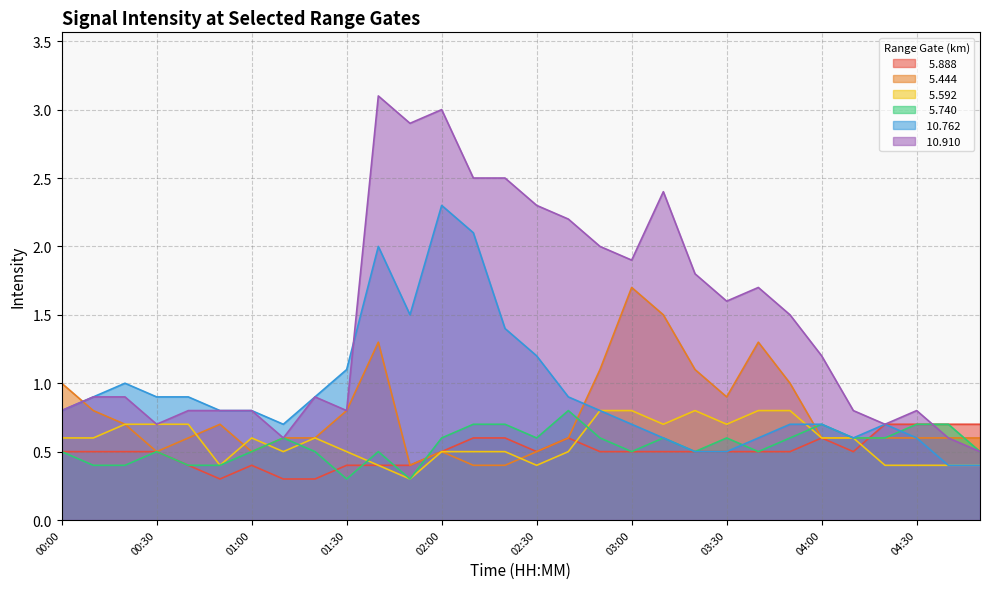

Rank the series at 01:40 from lowest to highest value.

  5.888,   5.592,   5.740,   5.444,  10.762,  10.910